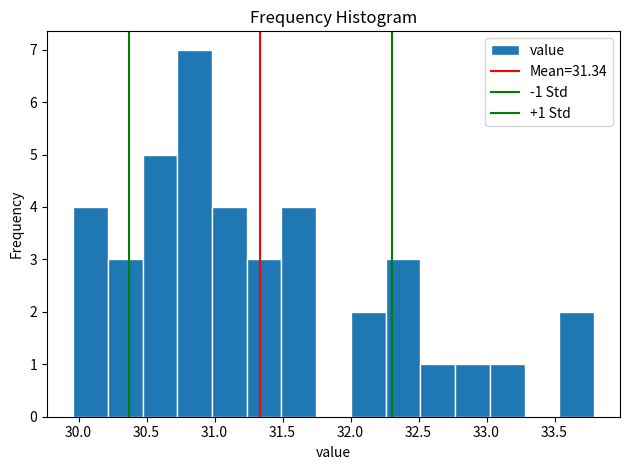

Over which range of the x-axis is the bar tallest?

30.75 to 31.00